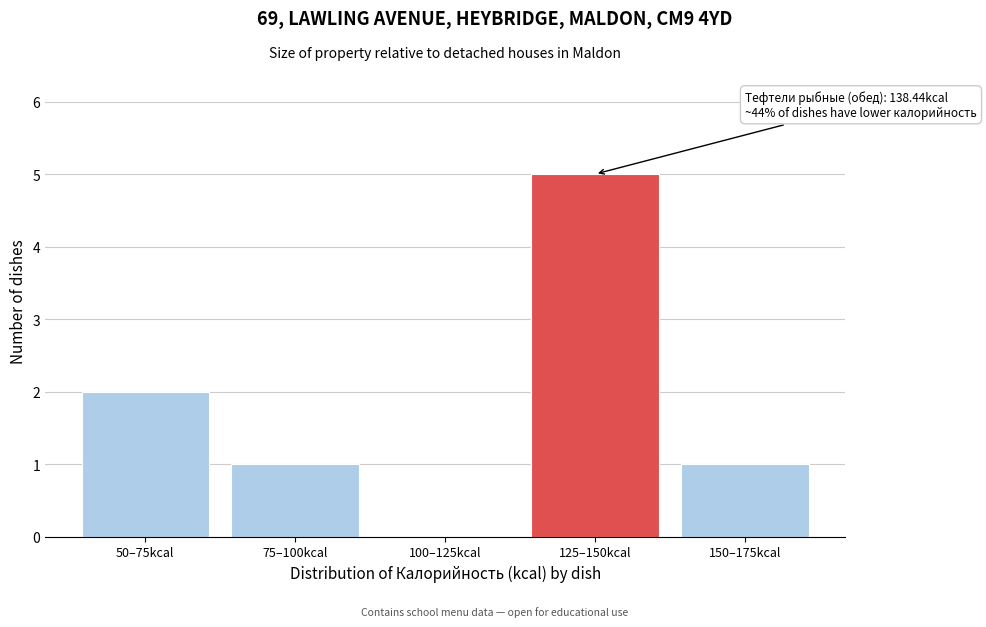

Reading left to right, what are all the values shown in this chart?

50–75kcal=2	75–100kcal=1	100–125kcal=0	125–150kcal=5	150–175kcal=1